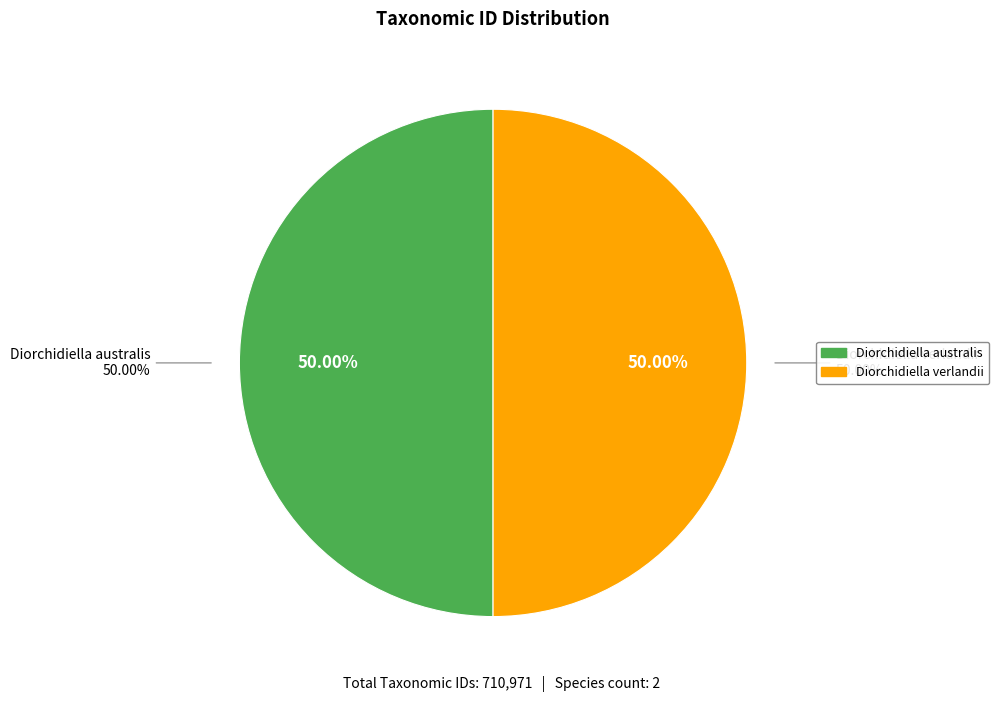

What portion of the pie excludes Diorchidiella verlandii?

50.0%